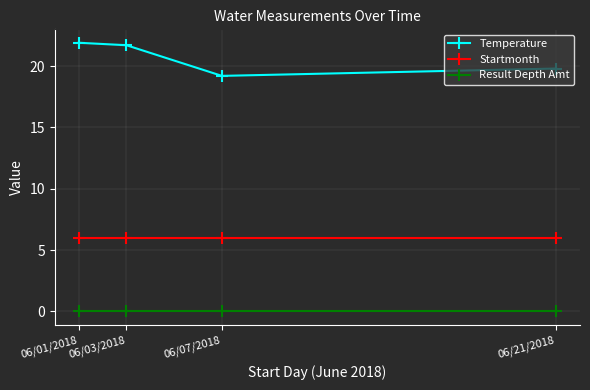

Reading left to right, list all the values displayed in this chart.

Temperature: 21.9	21.7	19.2	19.8
Startmonth: 6.0	6.0	6.0	6.0
Result Depth Amt: 0.0	0.0	0.0	0.0